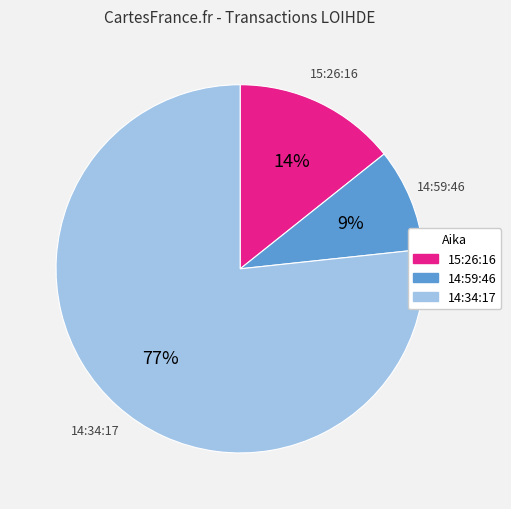

Rank the categories by value from lowest to highest.

14:59:46, 15:26:16, 14:34:17